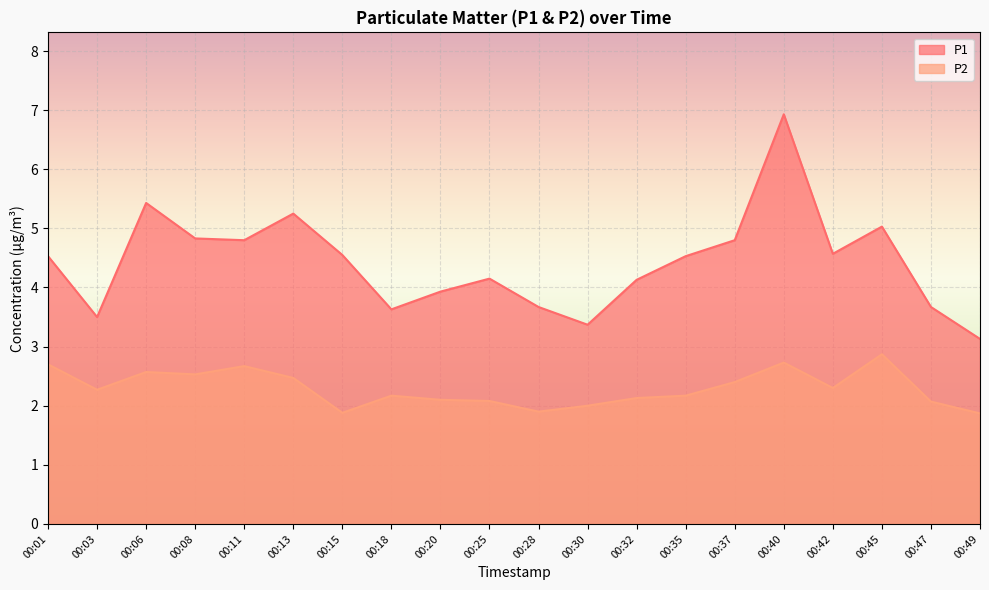

How many categories are shown in the chart?

20